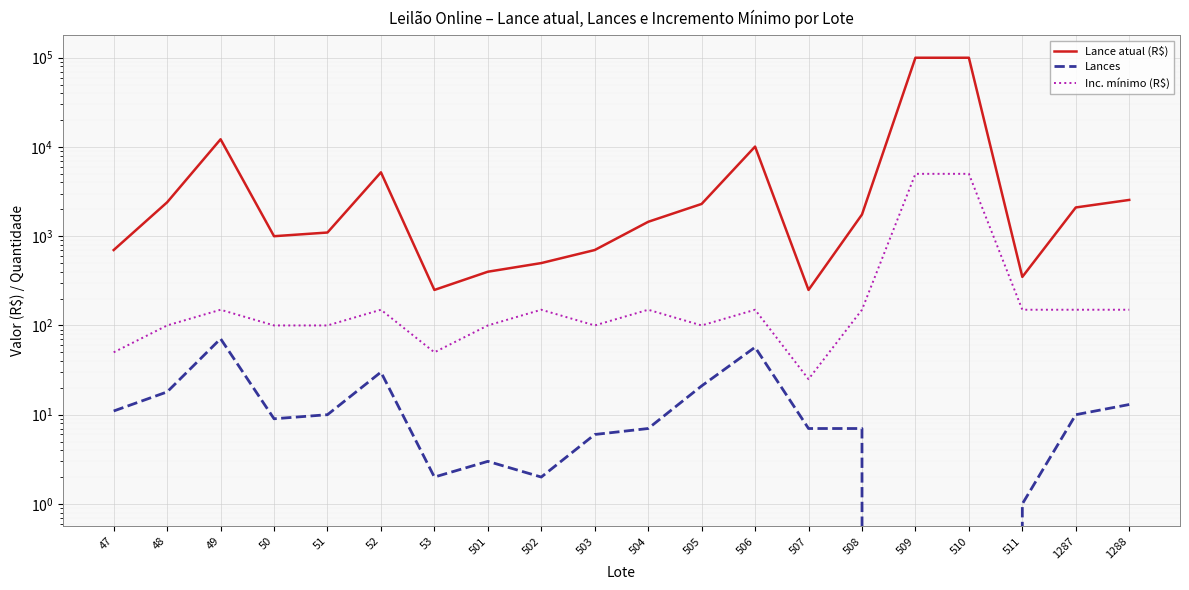

Which series has the largest total across all categories?

Lance atual (R$)